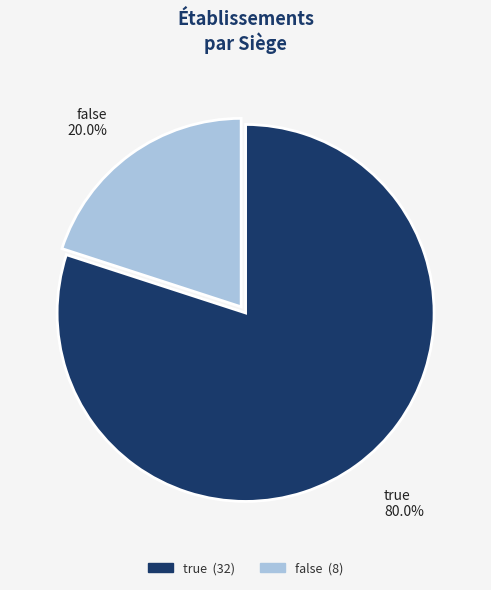

How many segments does this pie chart have?

2